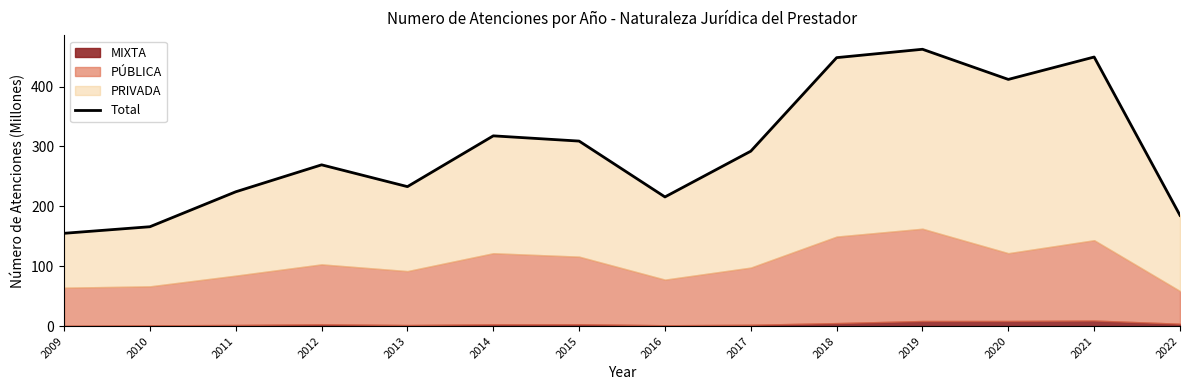

Between 2017 and 2011, which is larger?

2017